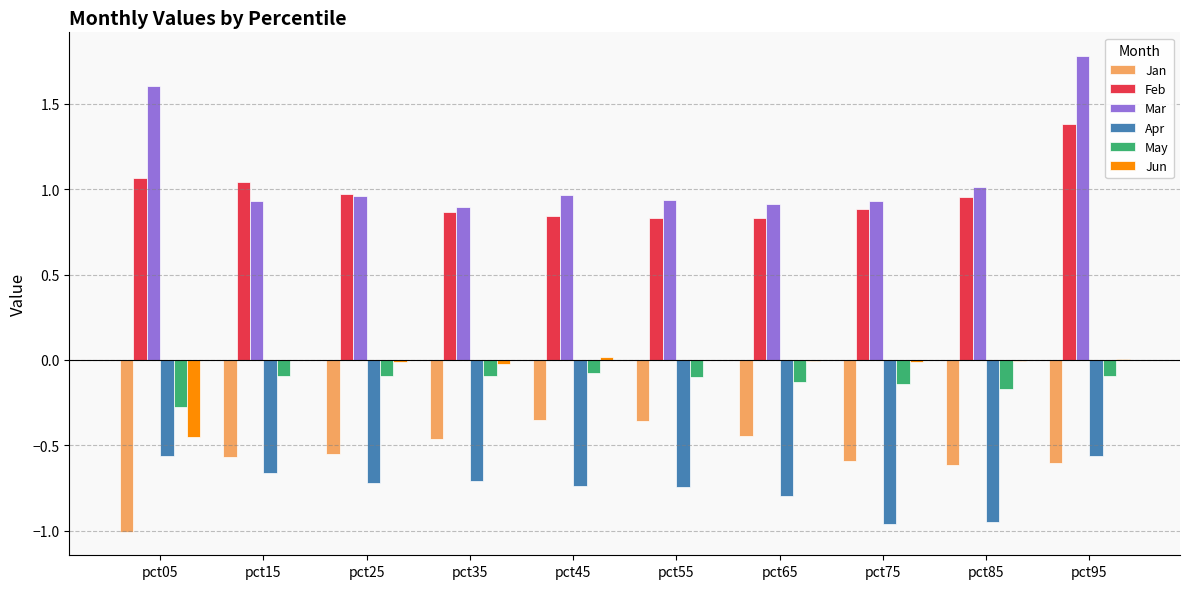

What is the sum of all Feb values?

9.7